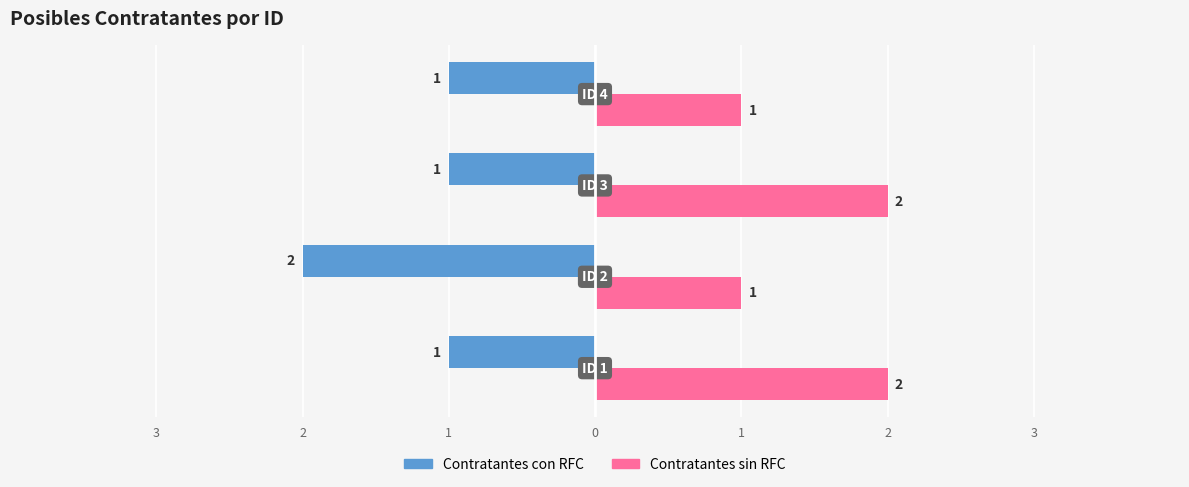

What is the sum of all Contratantes sin RFC values?

6